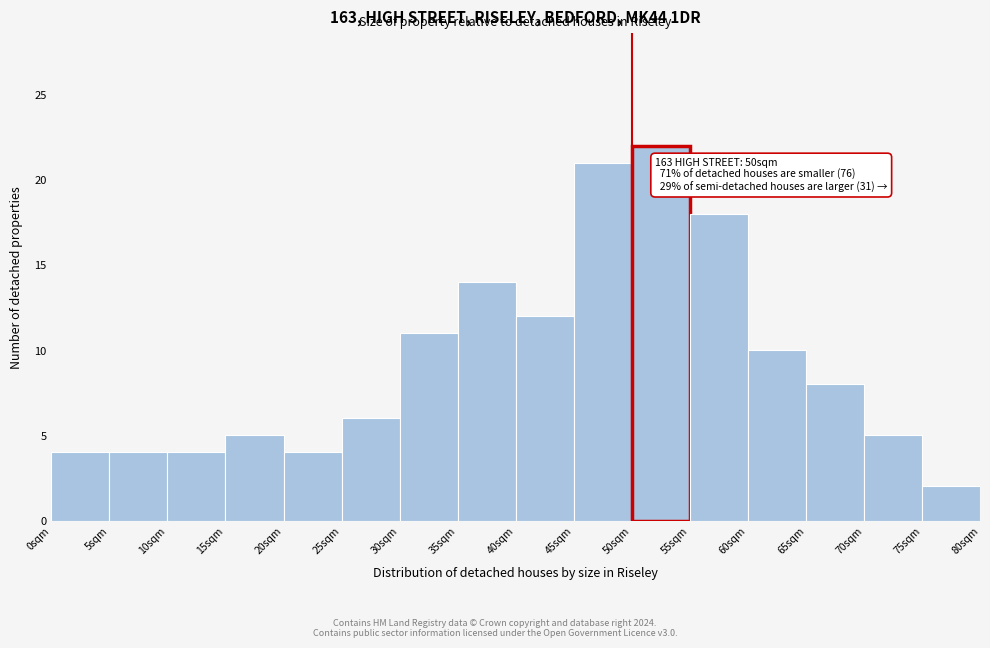

Which range on the x-axis has the tallest bar?

50 to 55